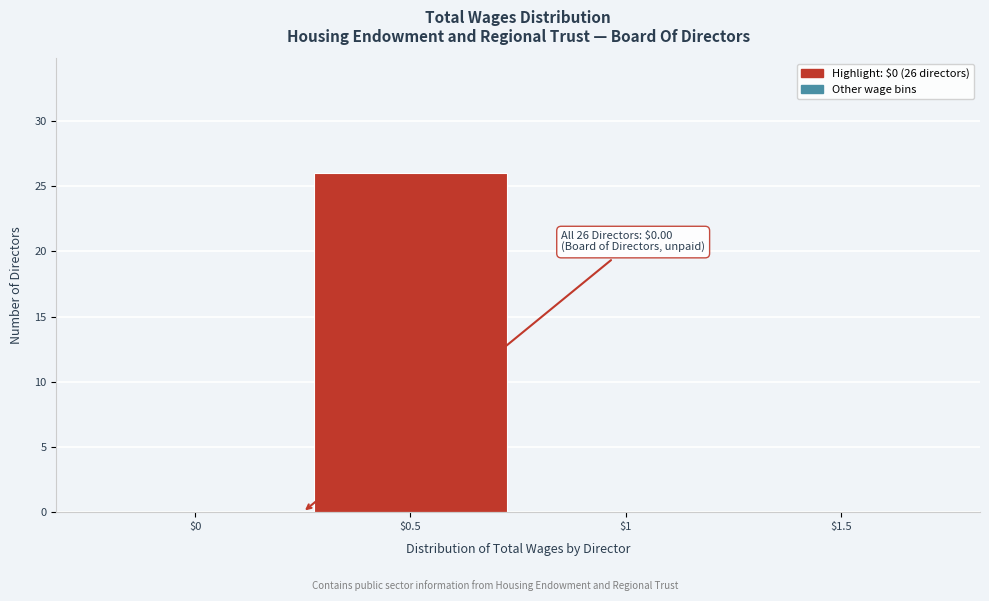

The value at $0 is 11. True or false?

False